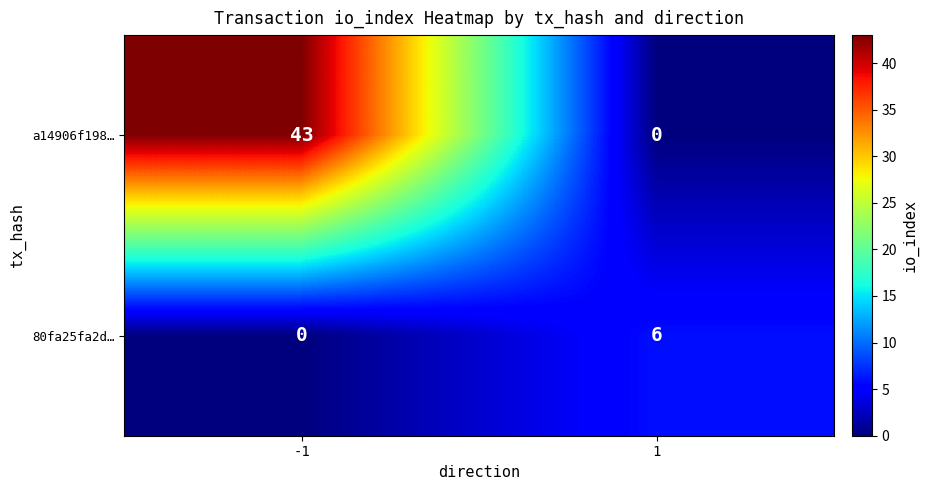

Is it true that 80fa25fa2d… equals 9 at 1?

False